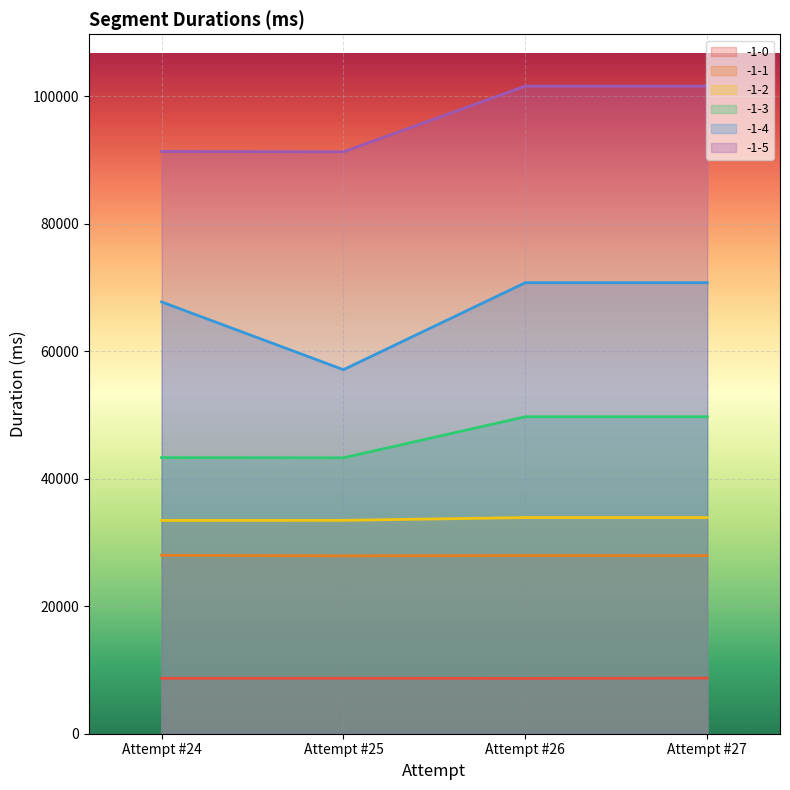

At which category does -1-0 reach its first local peak?

Attempt #25